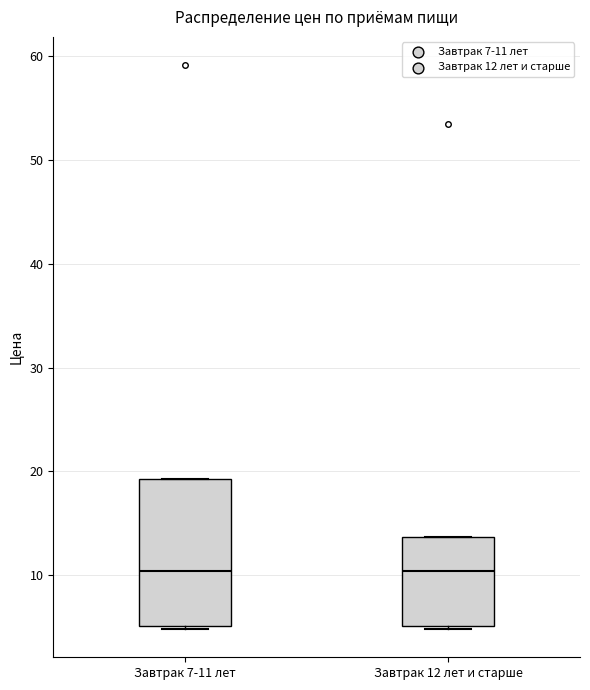

Reading left to right, read every box against the y-axis: the position of its median line, the range the box covers, and the ends of its whiskers. The values are not printed on the chart, so give them approximately, as read against the axis.

Завтрак 7-11 лет: median 10, box 5 to 19, whiskers 5 to 19
Завтрак 12 лет и старше: median 10, box 5 to 14, whiskers 5 to 14